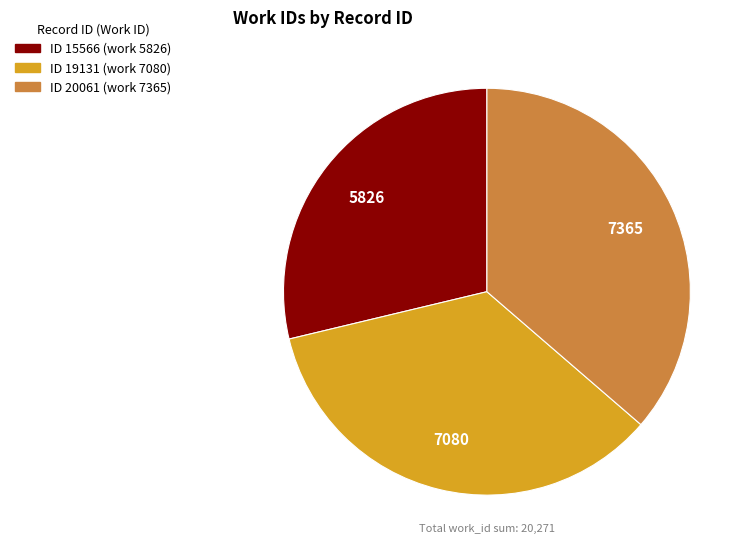

Is there a majority slice in this chart?

No